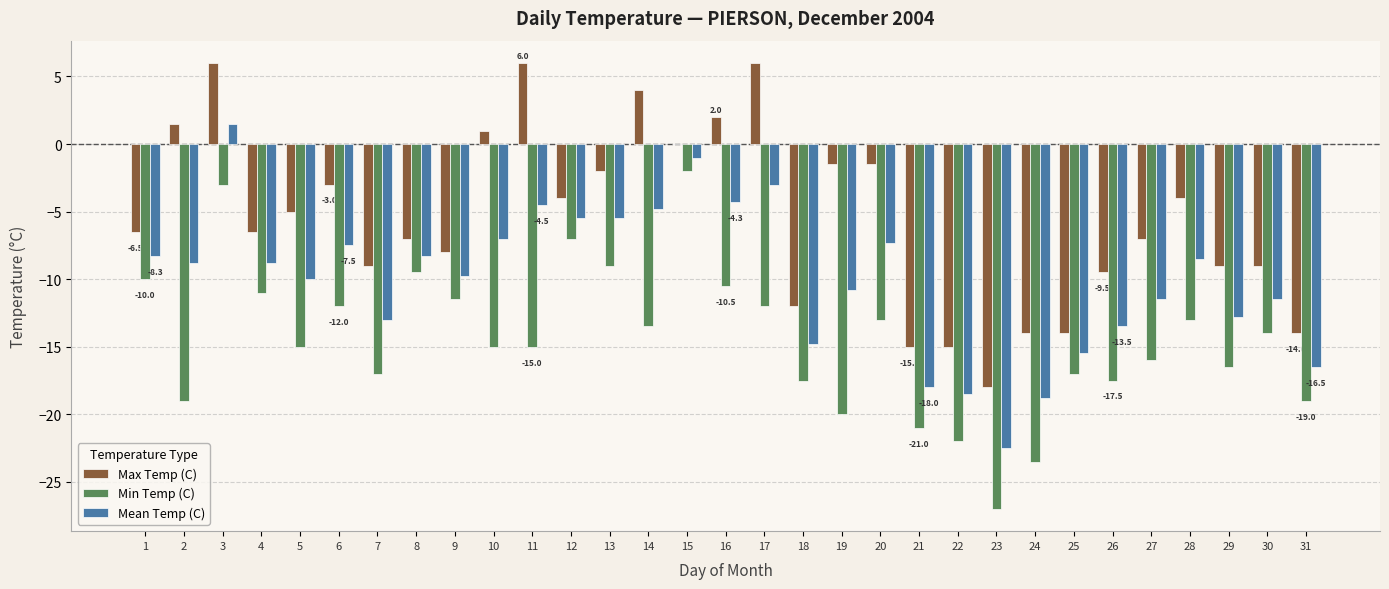

What is the total value across all series at 21?

-54.0